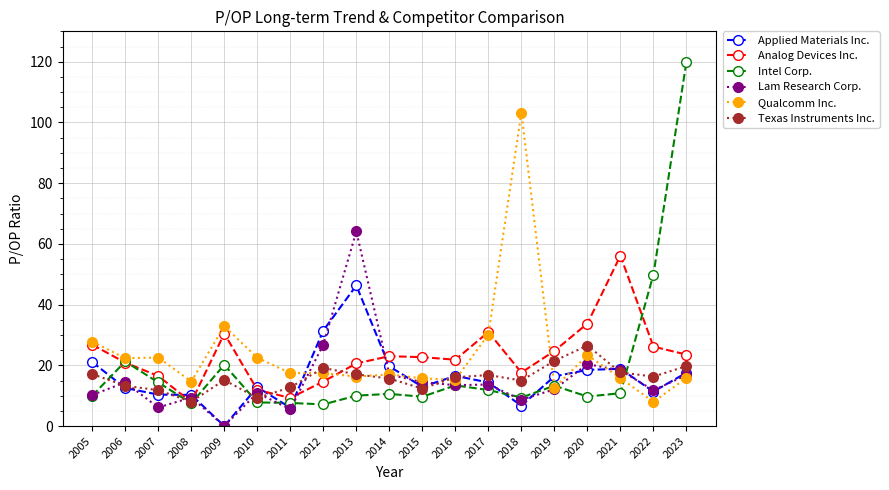

The Texas Instruments Inc. series shows 9.8 at 2021. True or false?

False